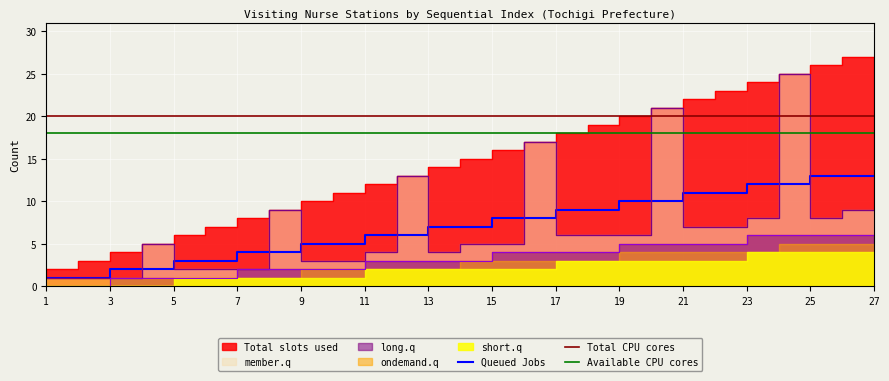

True or false: ondemand.q and short.q intersect in this chart.

False